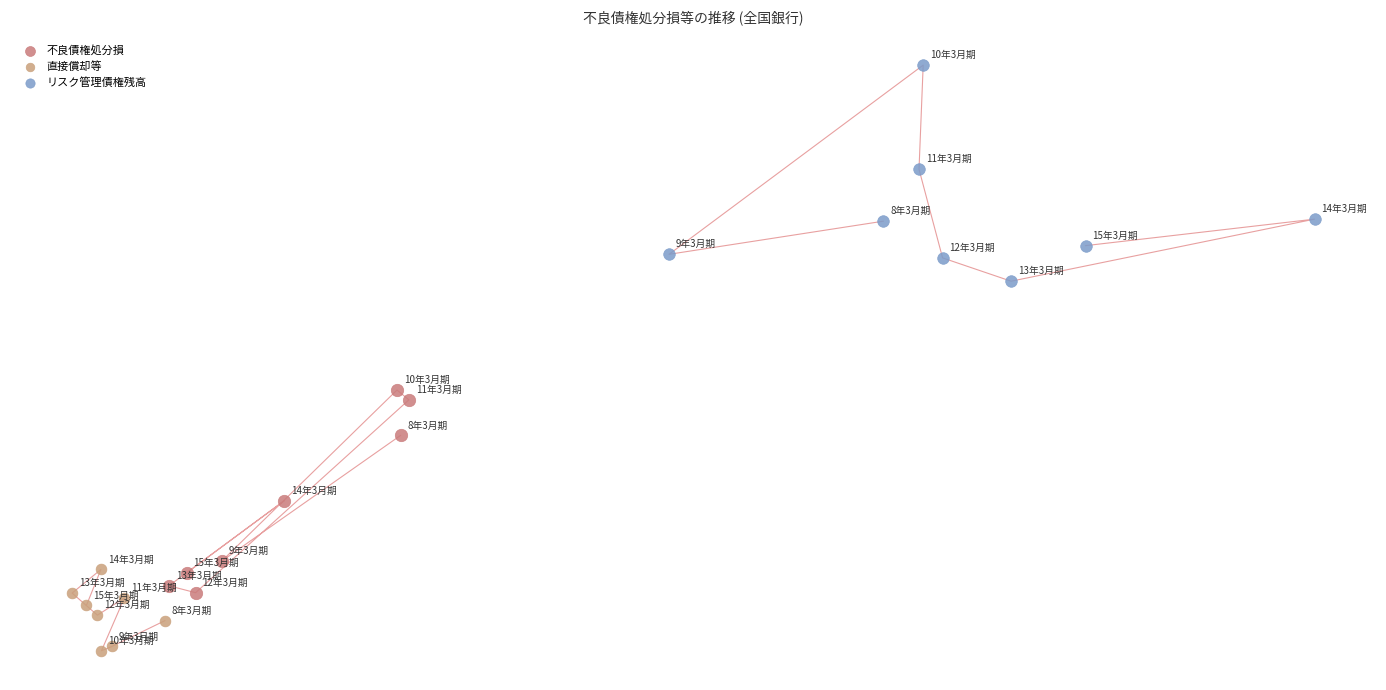

What are all the series names shown in the legend?

不良債権処分損, 直接償却等, リスク管理債権残高